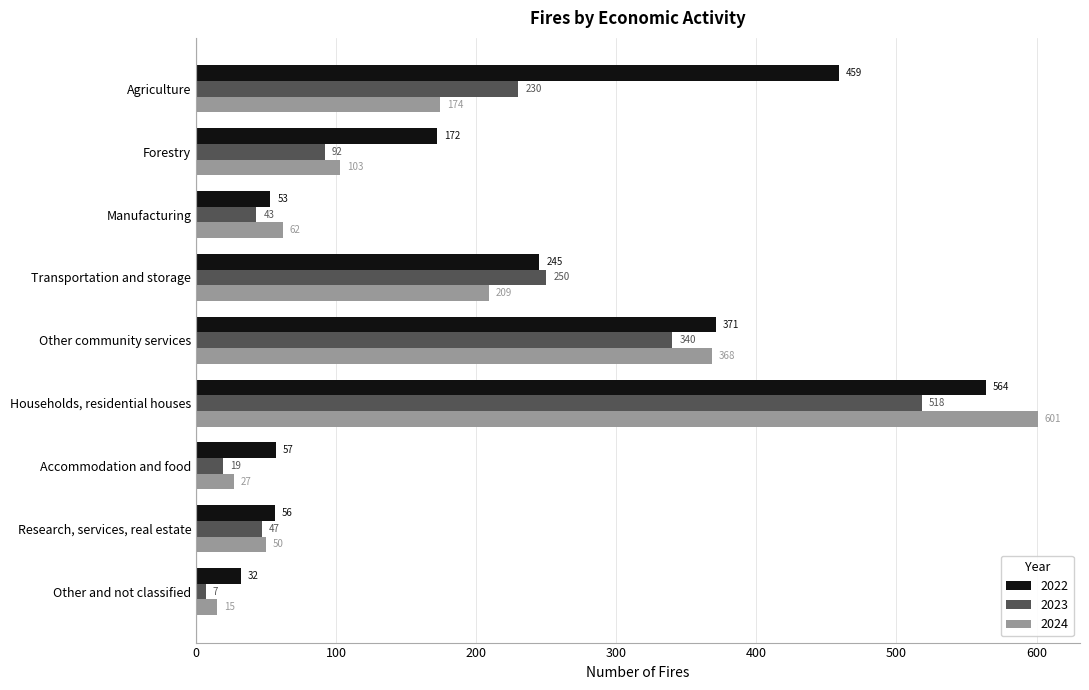

How many distinct data groups are displayed?

3